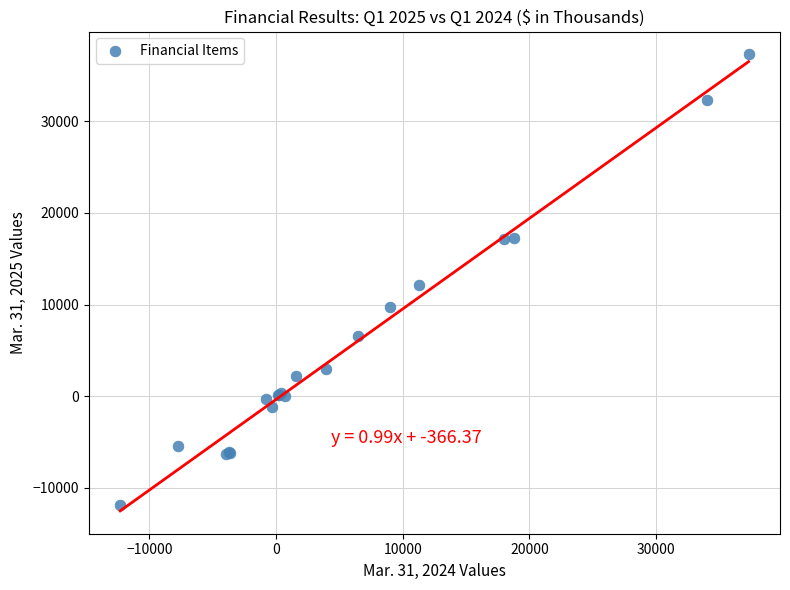

What Y value in the scatter plot is closest to 12698?

12134